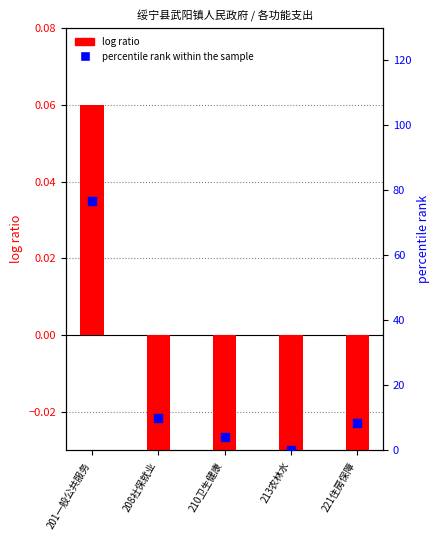

What are all the series names shown in the legend?

log ratio, percentile rank
within the sample